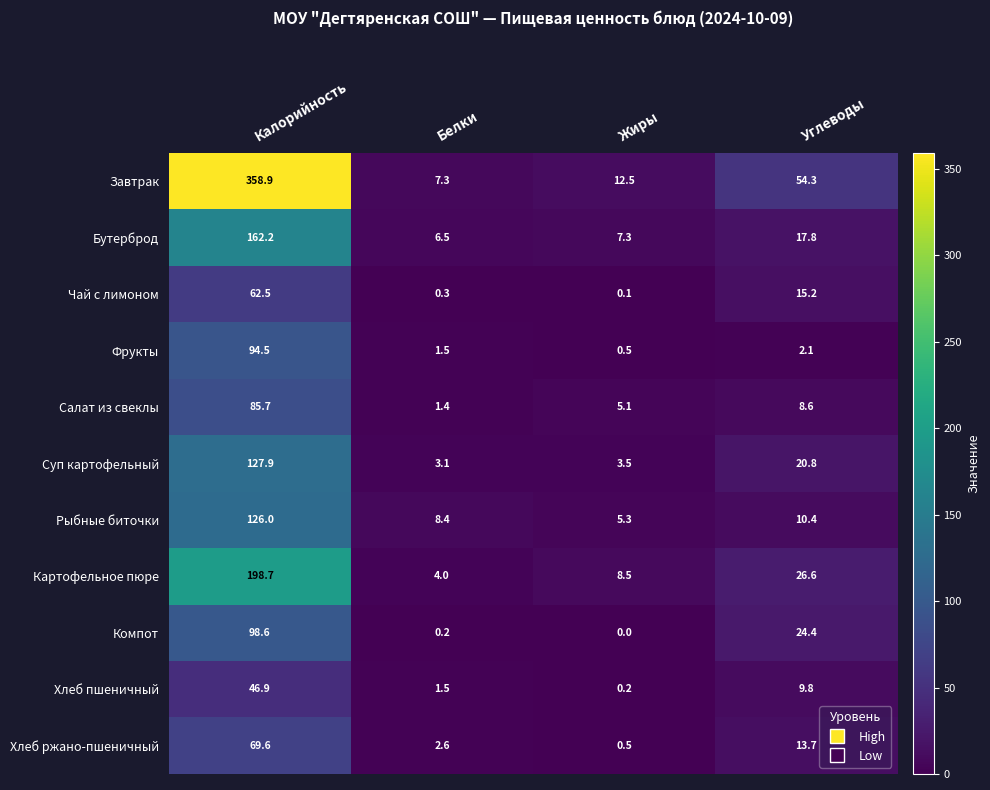

At which label does Чай с лимоном first exceed 15?

Калорийность